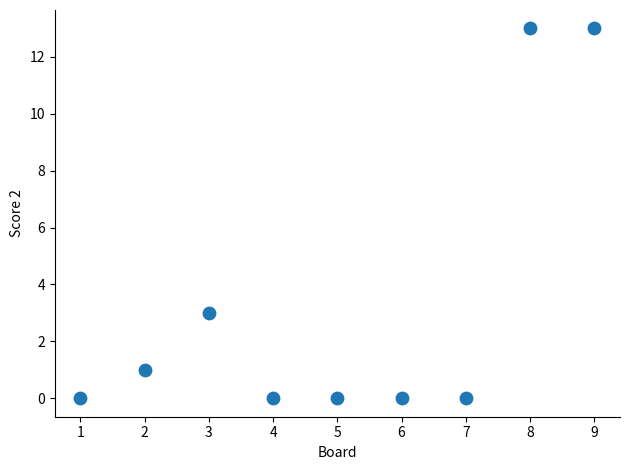

What is the average Y value?

3